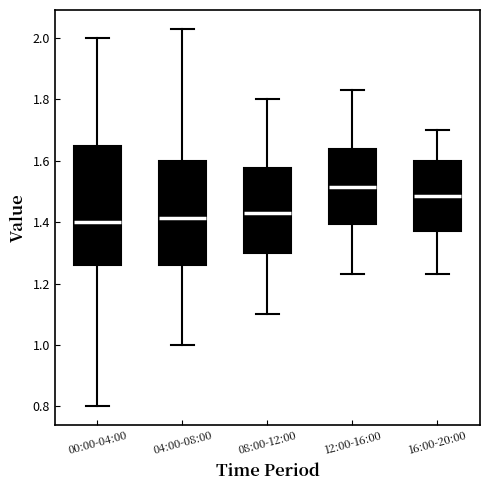

Reading left to right, read every box against the y-axis: the position of its median line, the range the box covers, and the ends of its whiskers. The values are not printed on the chart, so give them approximately, as read against the axis.

00:00-04:00: median 1.40, box 1.26 to 1.64, whiskers 0.80 to 2.00
04:00-08:00: median 1.42, box 1.26 to 1.60, whiskers 1.00 to 2.04
08:00-12:00: median 1.44, box 1.30 to 1.58, whiskers 1.10 to 1.80
12:00-16:00: median 1.52, box 1.40 to 1.64, whiskers 1.24 to 1.84
16:00-20:00: median 1.48, box 1.38 to 1.60, whiskers 1.24 to 1.70